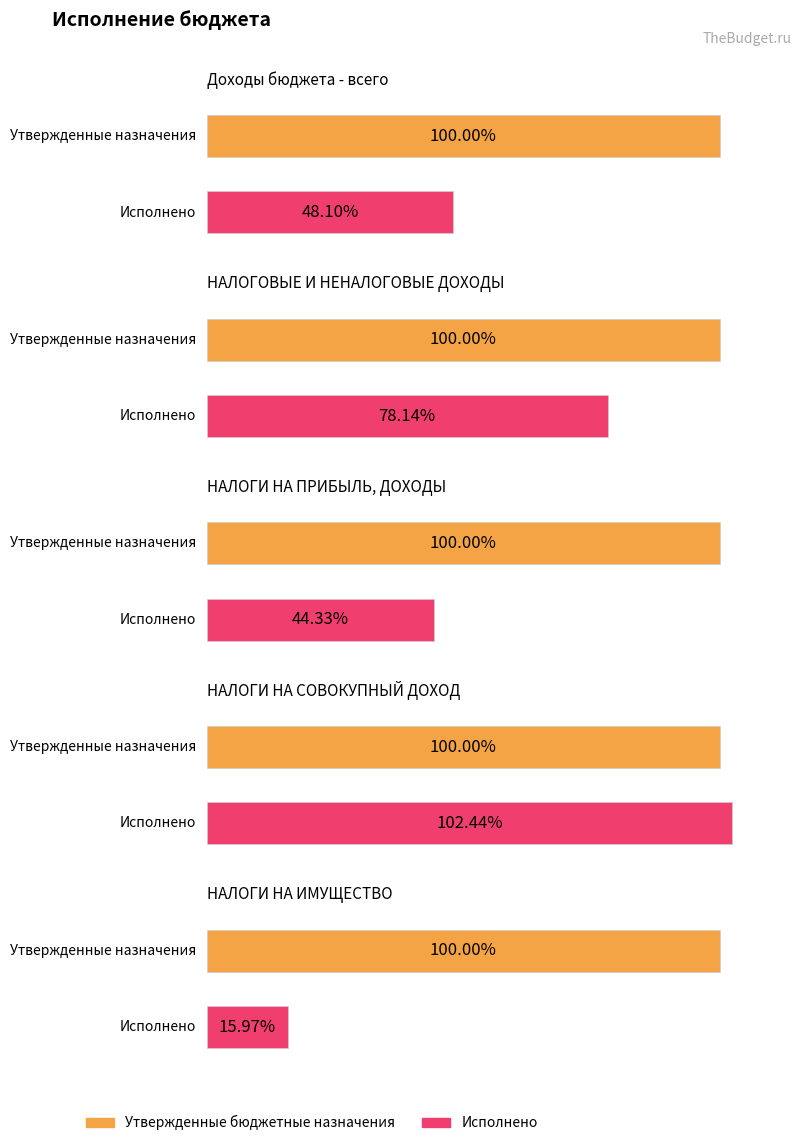

Between НАЛОГОВЫЕ И НЕНАЛОГОВЫЕ ДОХОДЫ and Доходы бюджета - всего, which is larger?

Доходы бюджета - всего